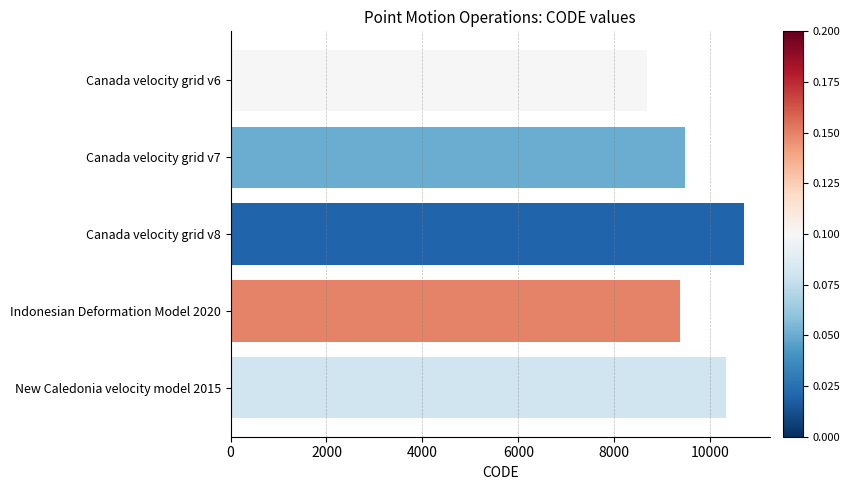

What is the sum of the values at Canada velocity grid v7 and Canada velocity grid v8?

20190